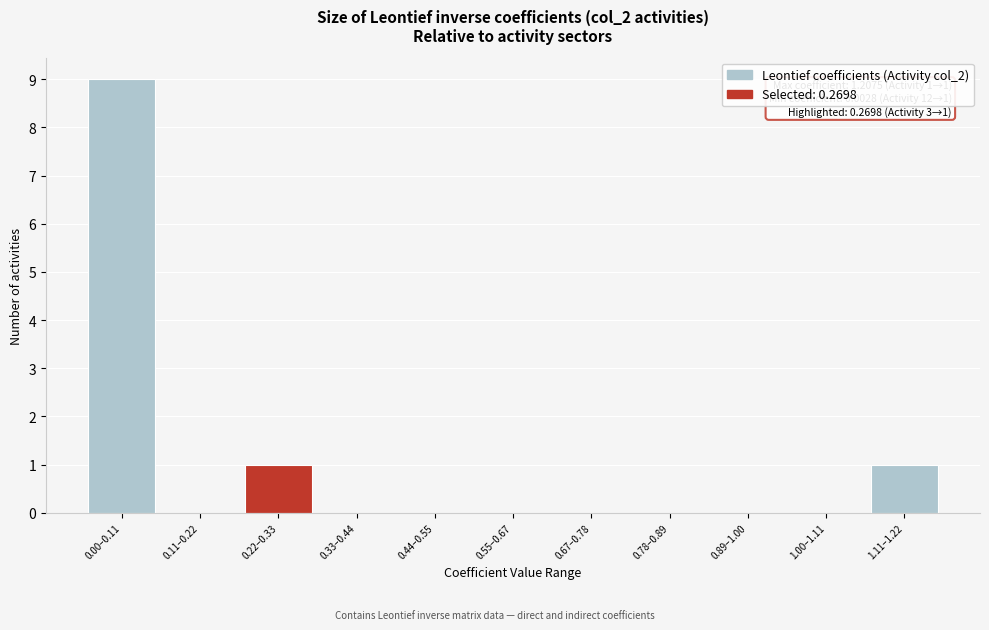

Reading right to left, transcribe all the data shown in this chart.

1.11–1.22=1	1.00–1.11=0	0.89–1.00=0	0.78–0.89=0	0.67–0.78=0	0.55–0.67=0	0.44–0.55=0	0.33–0.44=0	0.22–0.33=1	0.11–0.22=0	0.00–0.11=9